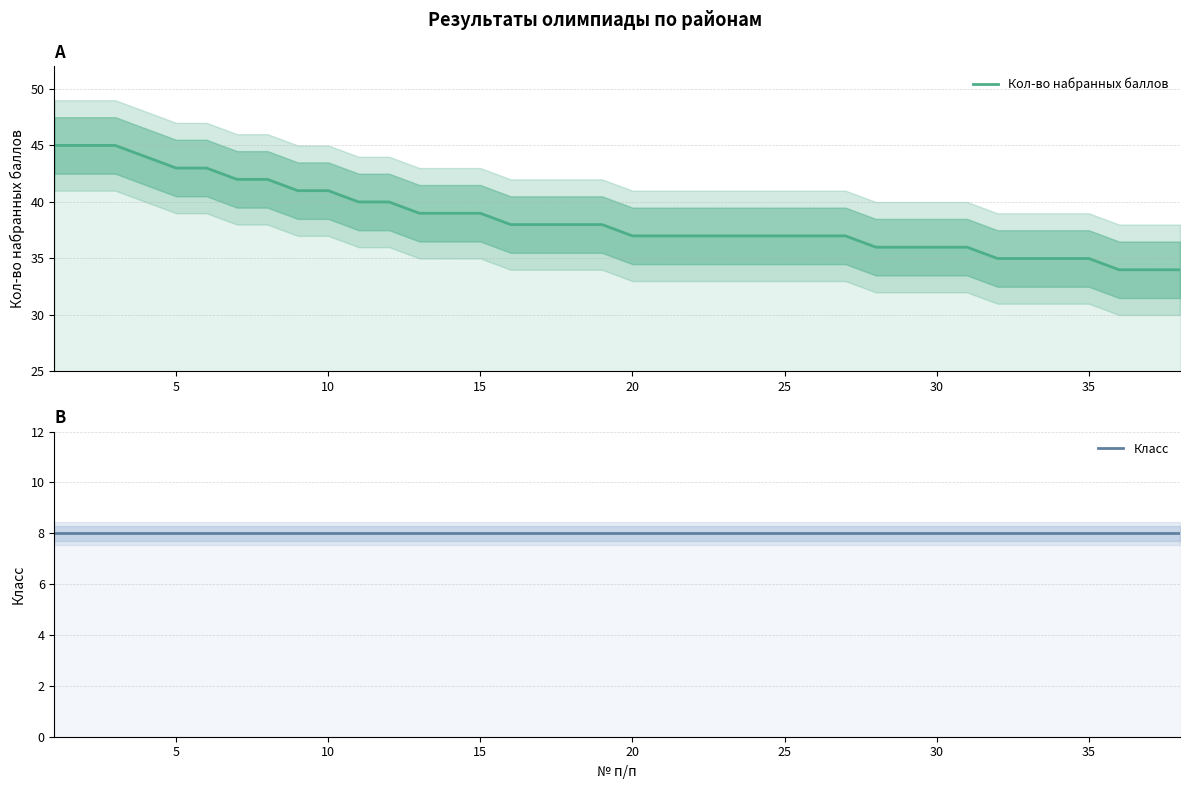

True or false: Класс has more than 0 interior local peaks.

False